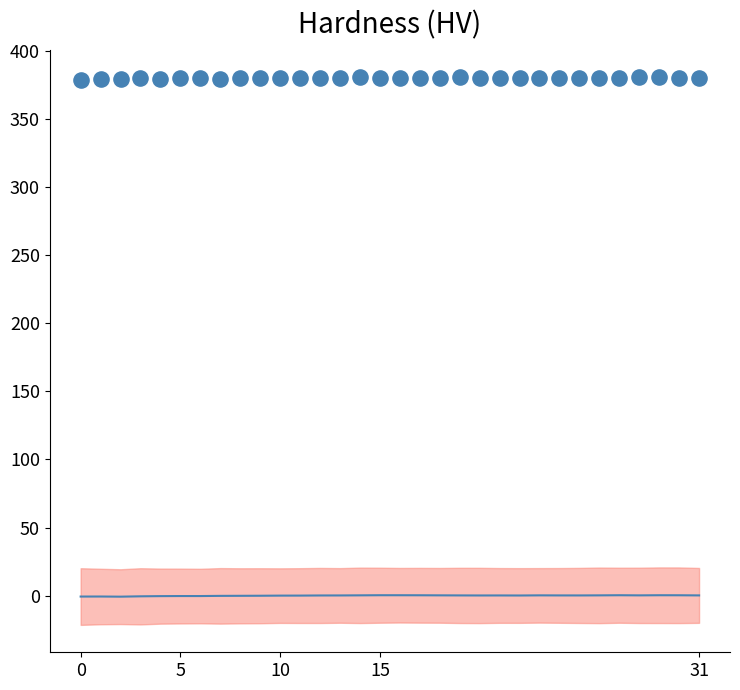

What is the range of Y values (max minus min)?

2.2